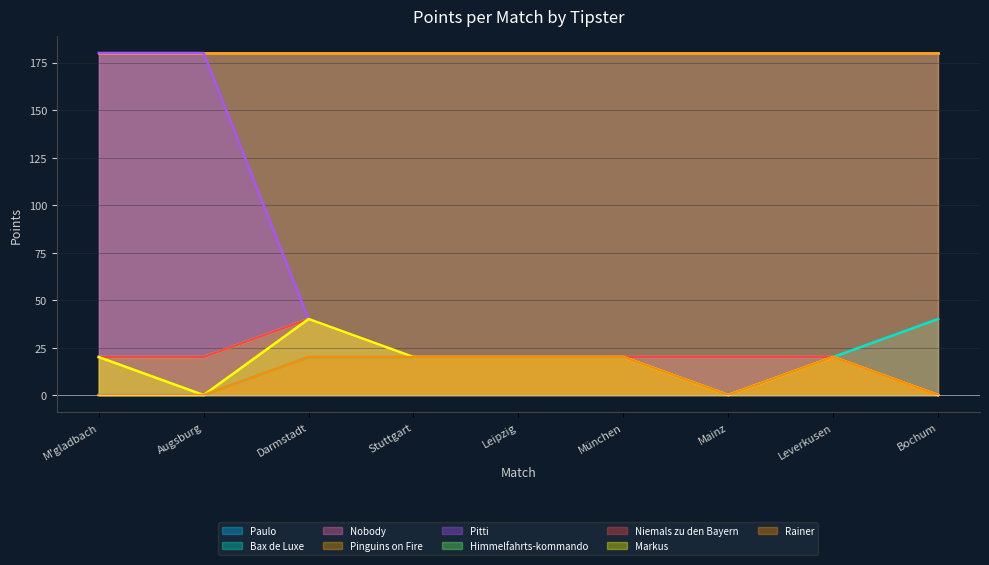

Rank the categories by Pitti value from highest to lowest.

M'gladbach, Augsburg, Darmstadt, Stuttgart, Leipzig, München, Mainz, Leverkusen, Bochum